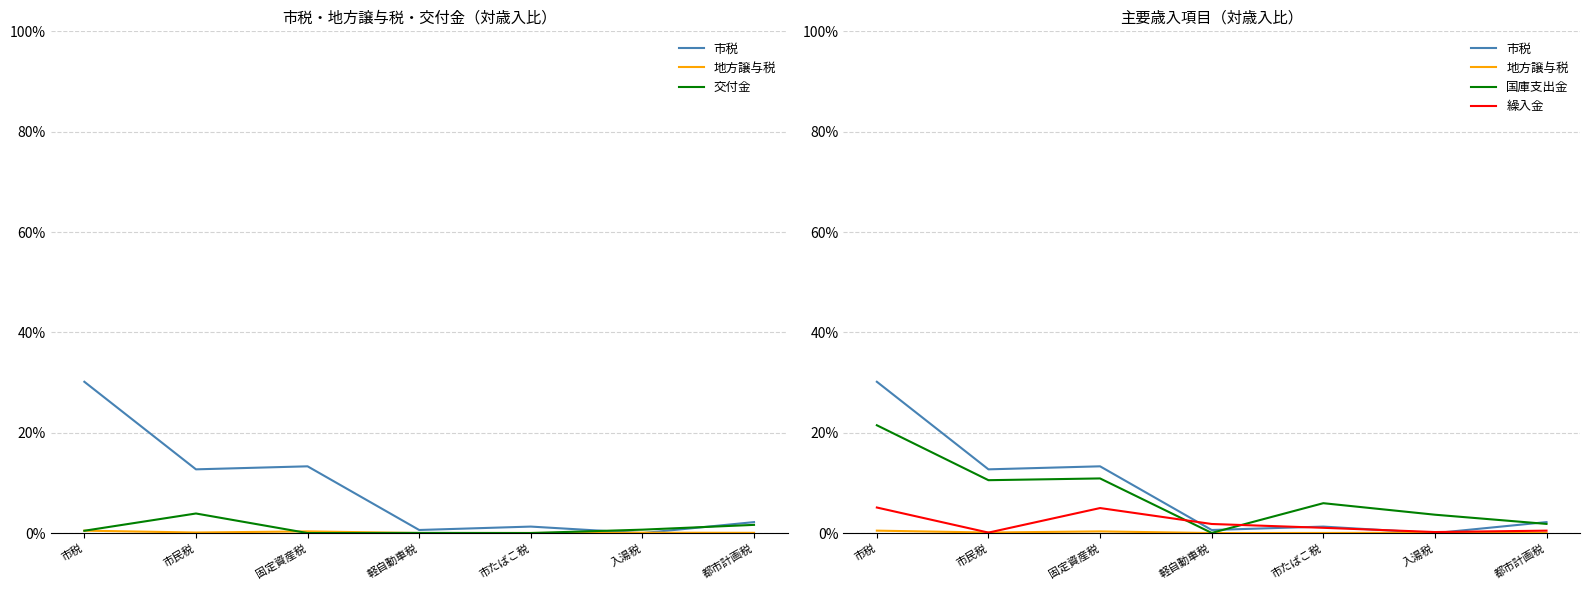

Between 市たばこ税 and 入湯税, which series saw the biggest shift?

国庫支出金